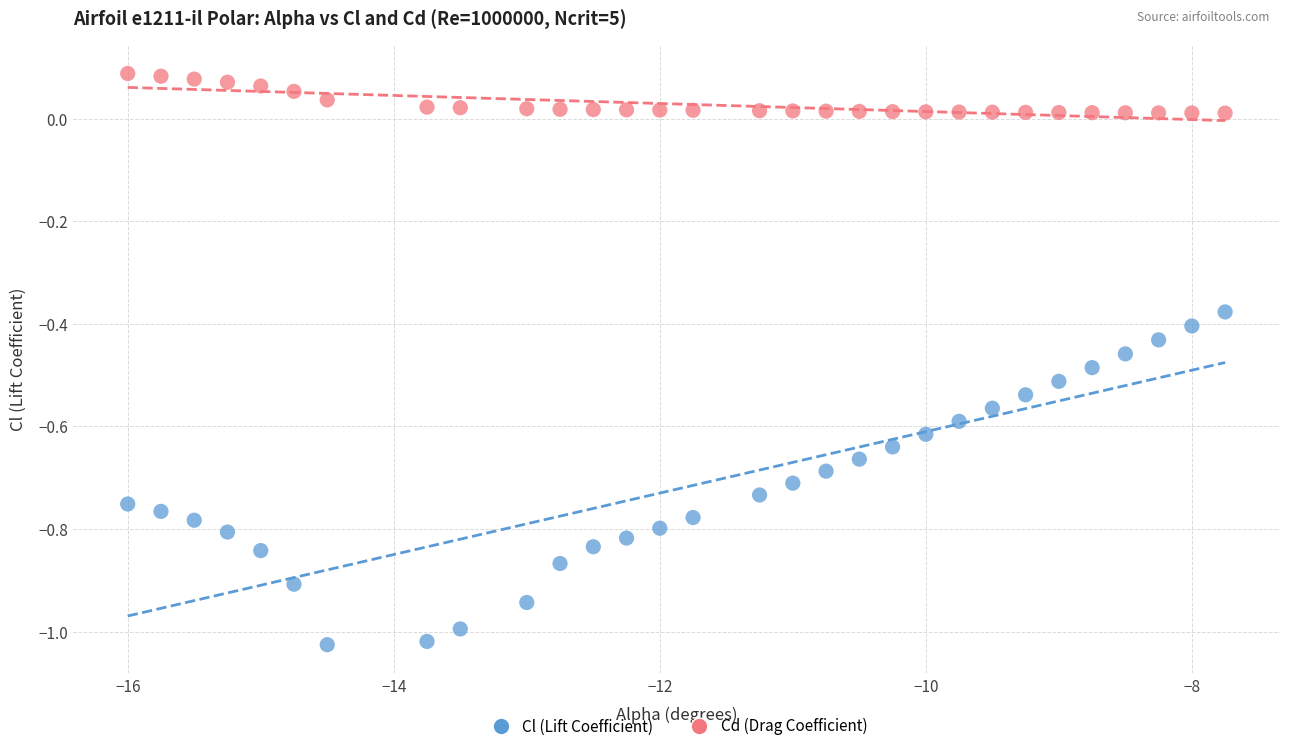

Which series has the largest Y range (max minus min)?

Cl (Lift Coefficient)